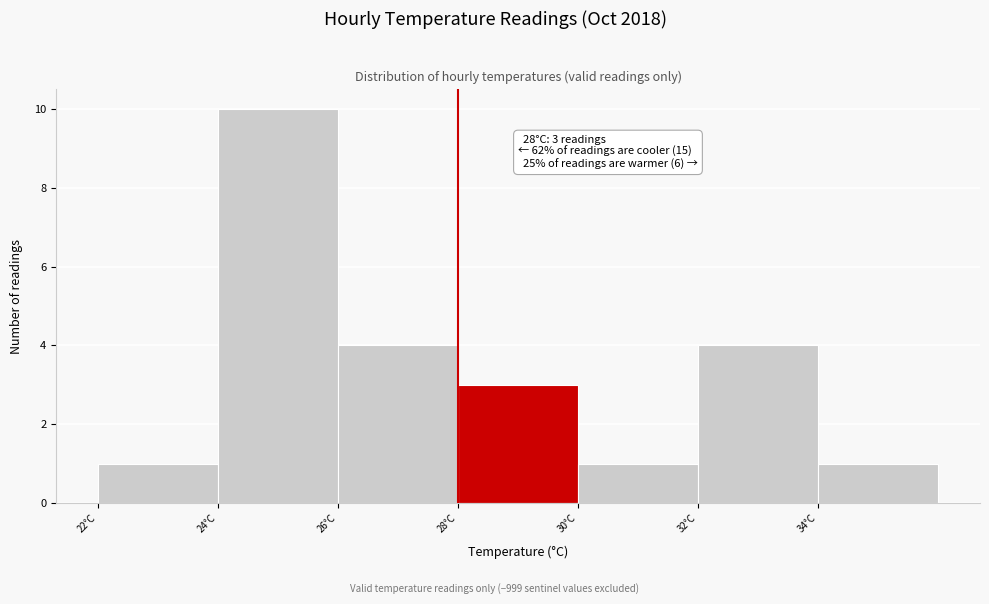

Over which range of the x-axis is the bar tallest?

24 to 26